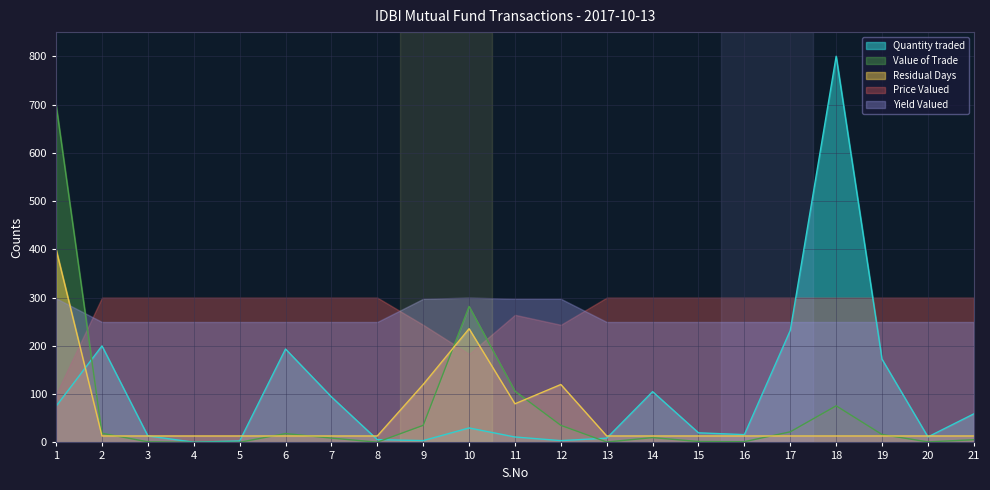

In Residual Days, how many points are lower than both neighbors (excluding endpoints)?

1